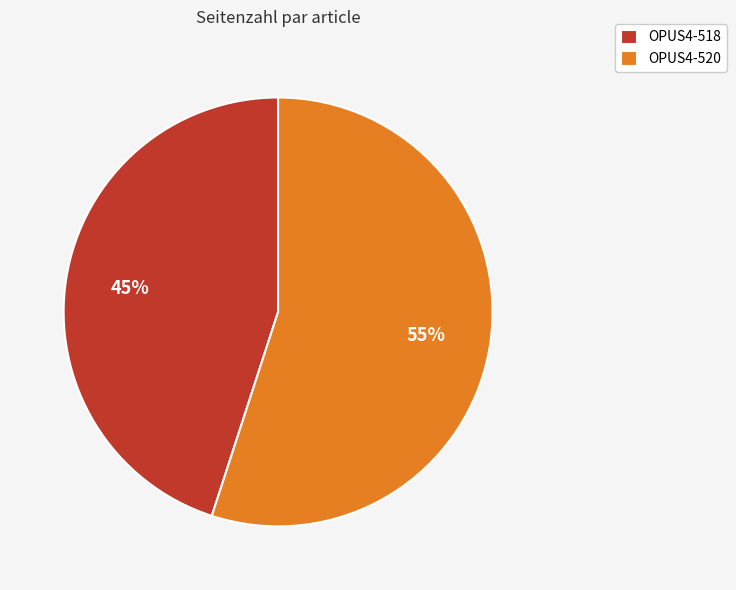

Combined, do OPUS4-520 and OPUS4-518 account for over 50%?

Yes